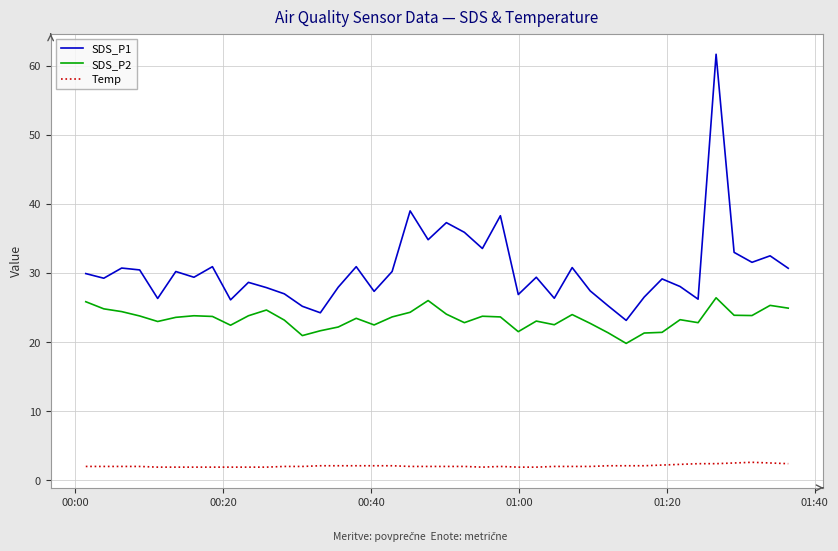

What is the maximum value for SDS_P1?

61.6